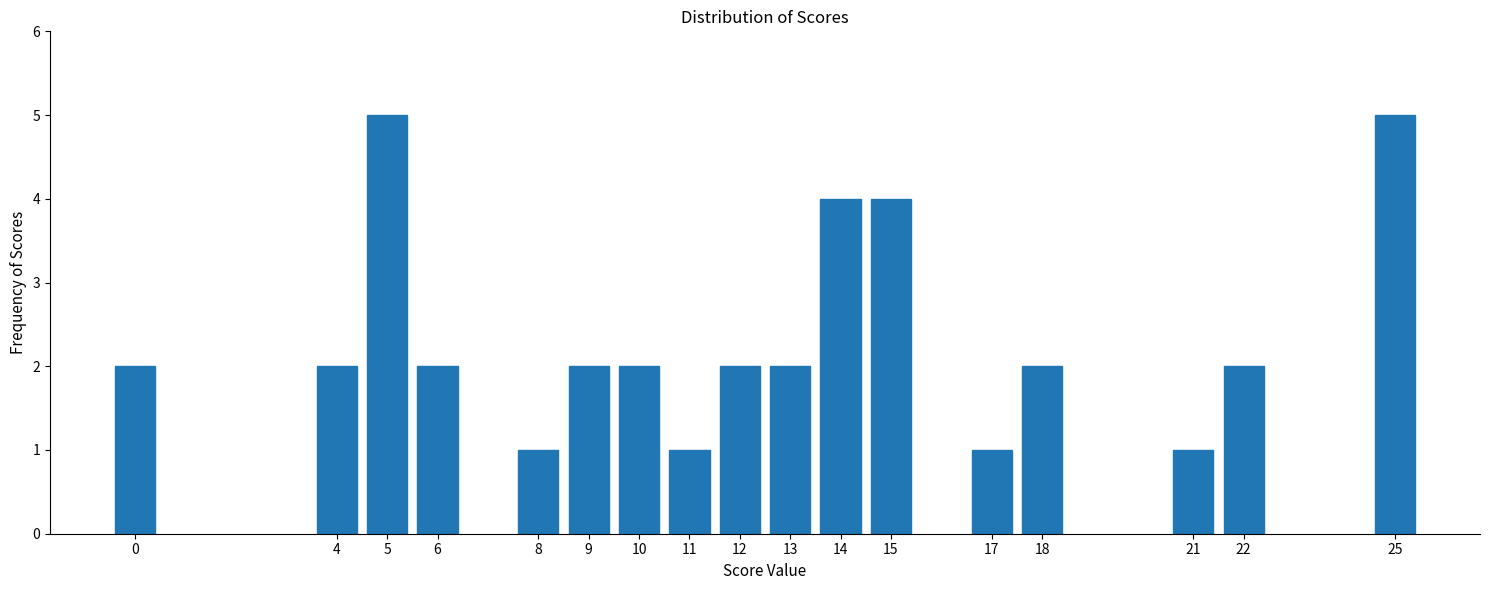

Reading left to right, what are all the values shown in this chart?

2	2	5	2	1	2	2	1	2	2	4	4	1	2	1	2	5